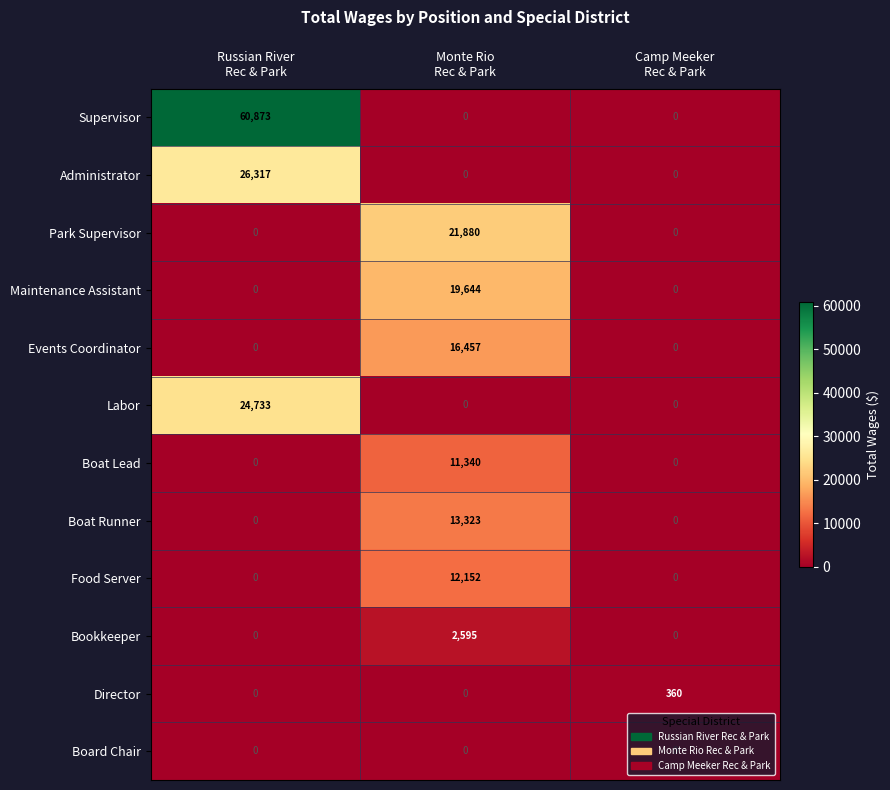

Which series has the largest total across all categories?

Supervisor